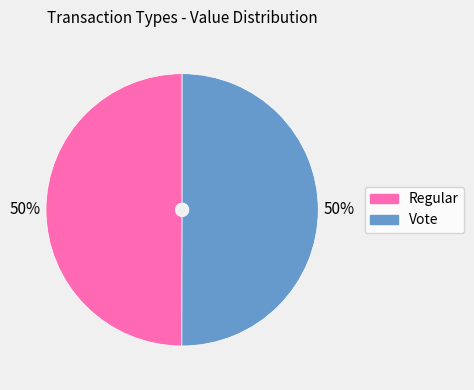

To the nearest percent, what is the combined percentage of Regular and Vote?

100%